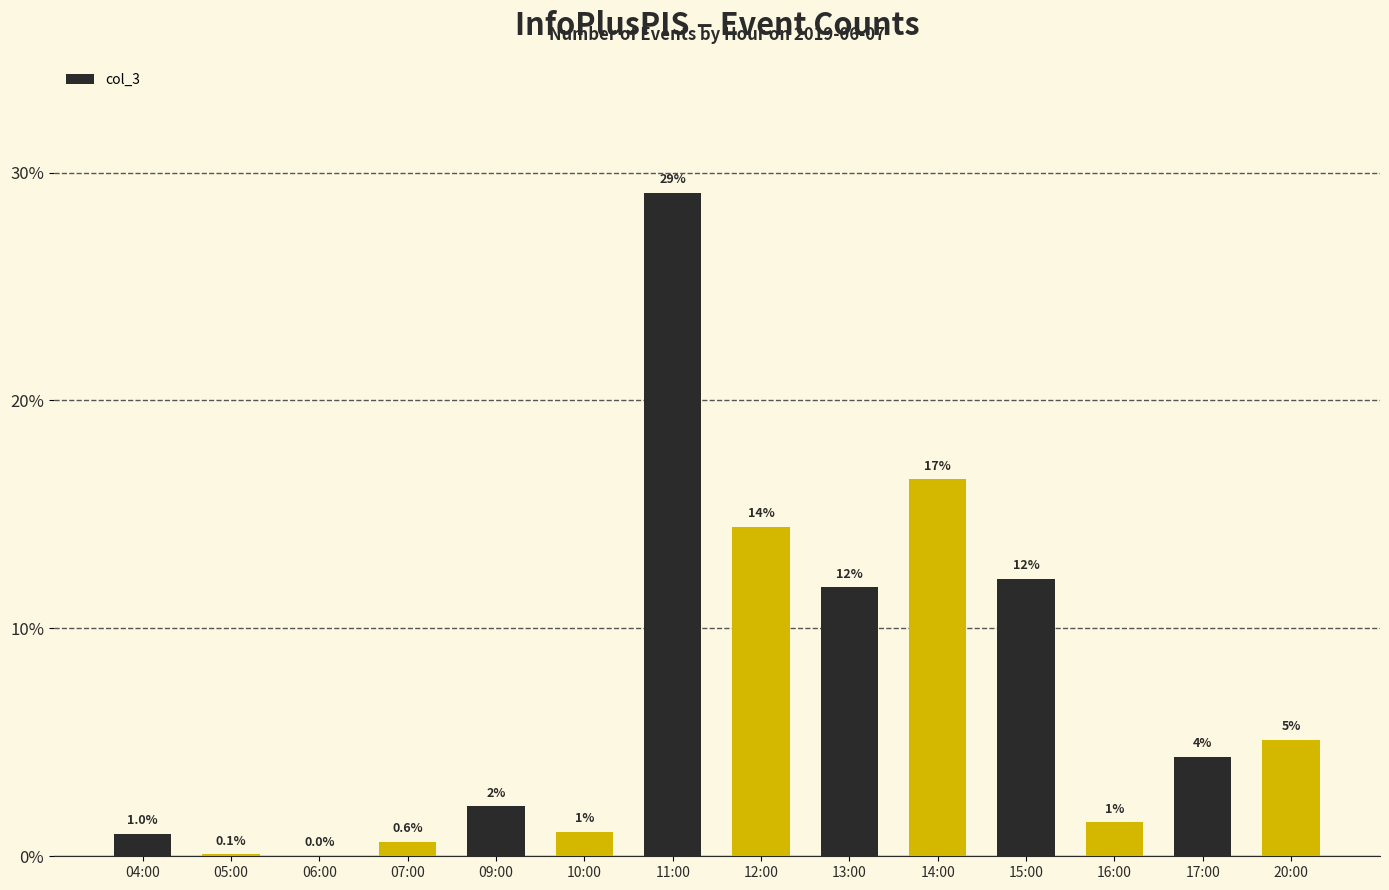

True or false: the data shows 12.2 at 15:00.

True